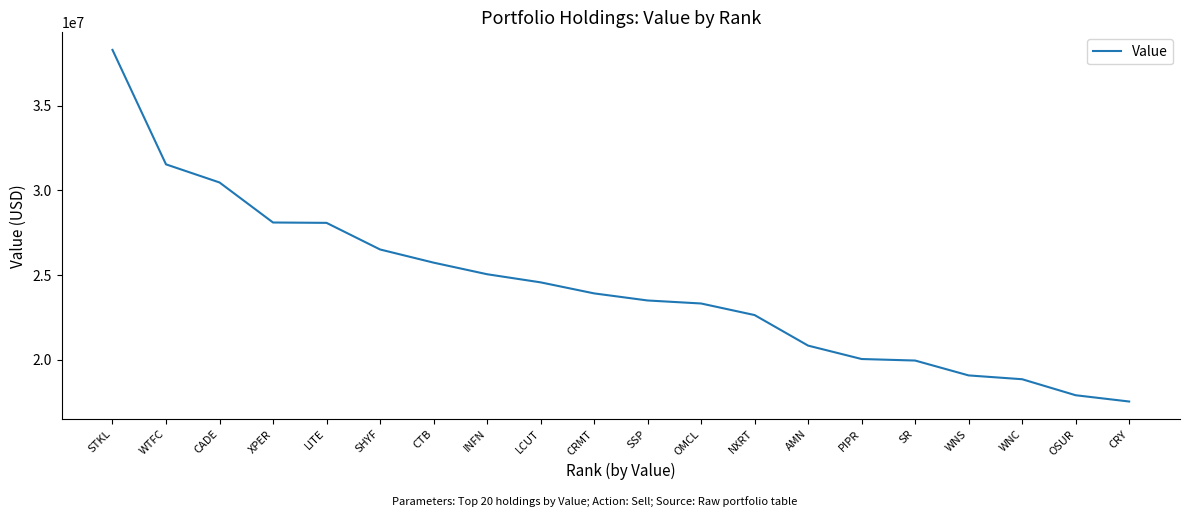

The chart shows a value of 38553473 at INFN. True or false?

False